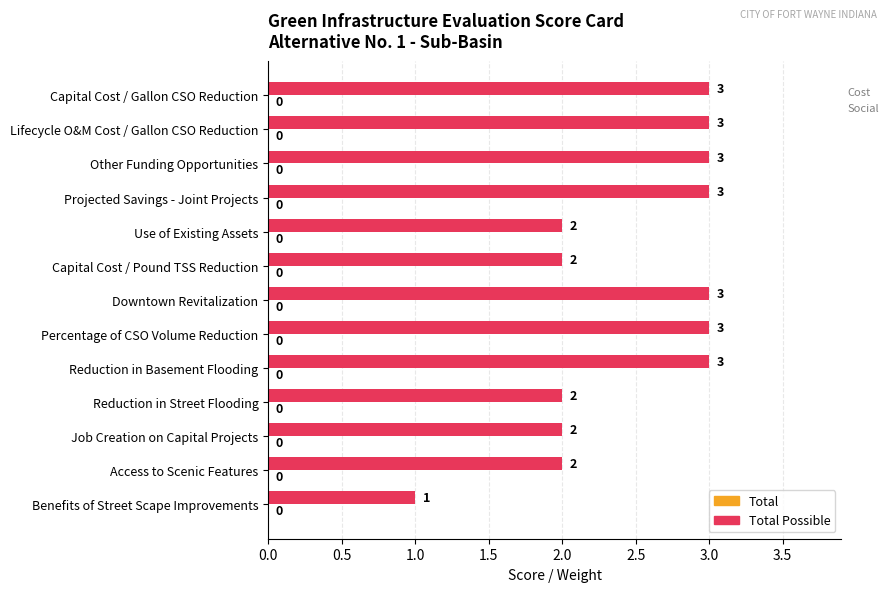

Which label corresponds to the smallest value in the chart?

Benefits of Street Scape Improvements